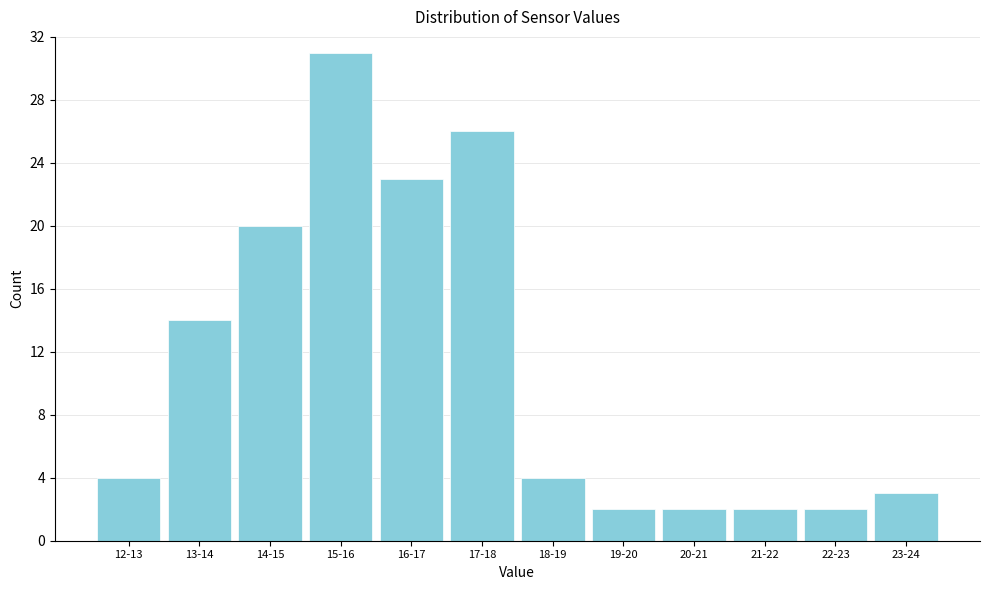

Reading left to right, what are all the values shown in this chart?

12-13=4	13-14=14	14-15=20	15-16=31	16-17=23	17-18=26	18-19=4	19-20=2	20-21=2	21-22=2	22-23=2	23-24=3